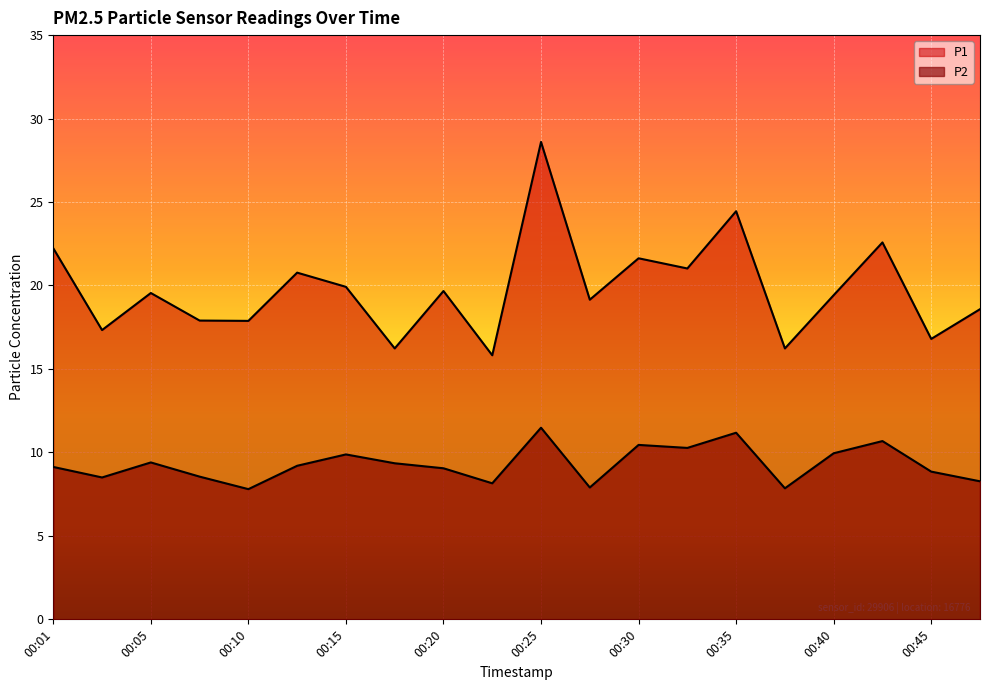

What is the difference between the maximum and minimum values in the P2 series?

3.7